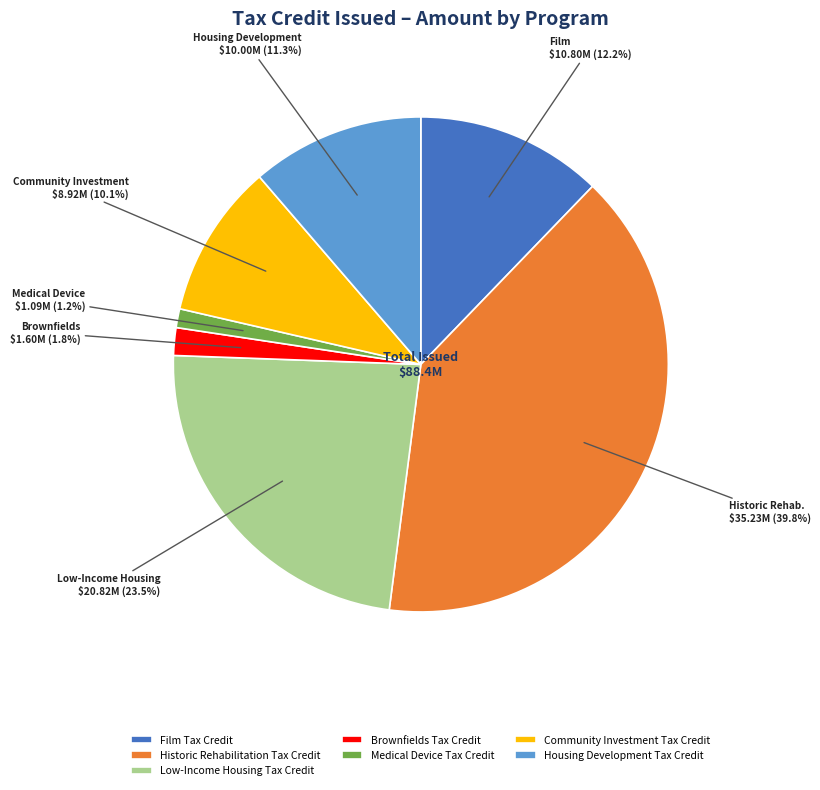

To the nearest percent, what is the difference between the largest and smallest slice percentages?

39%